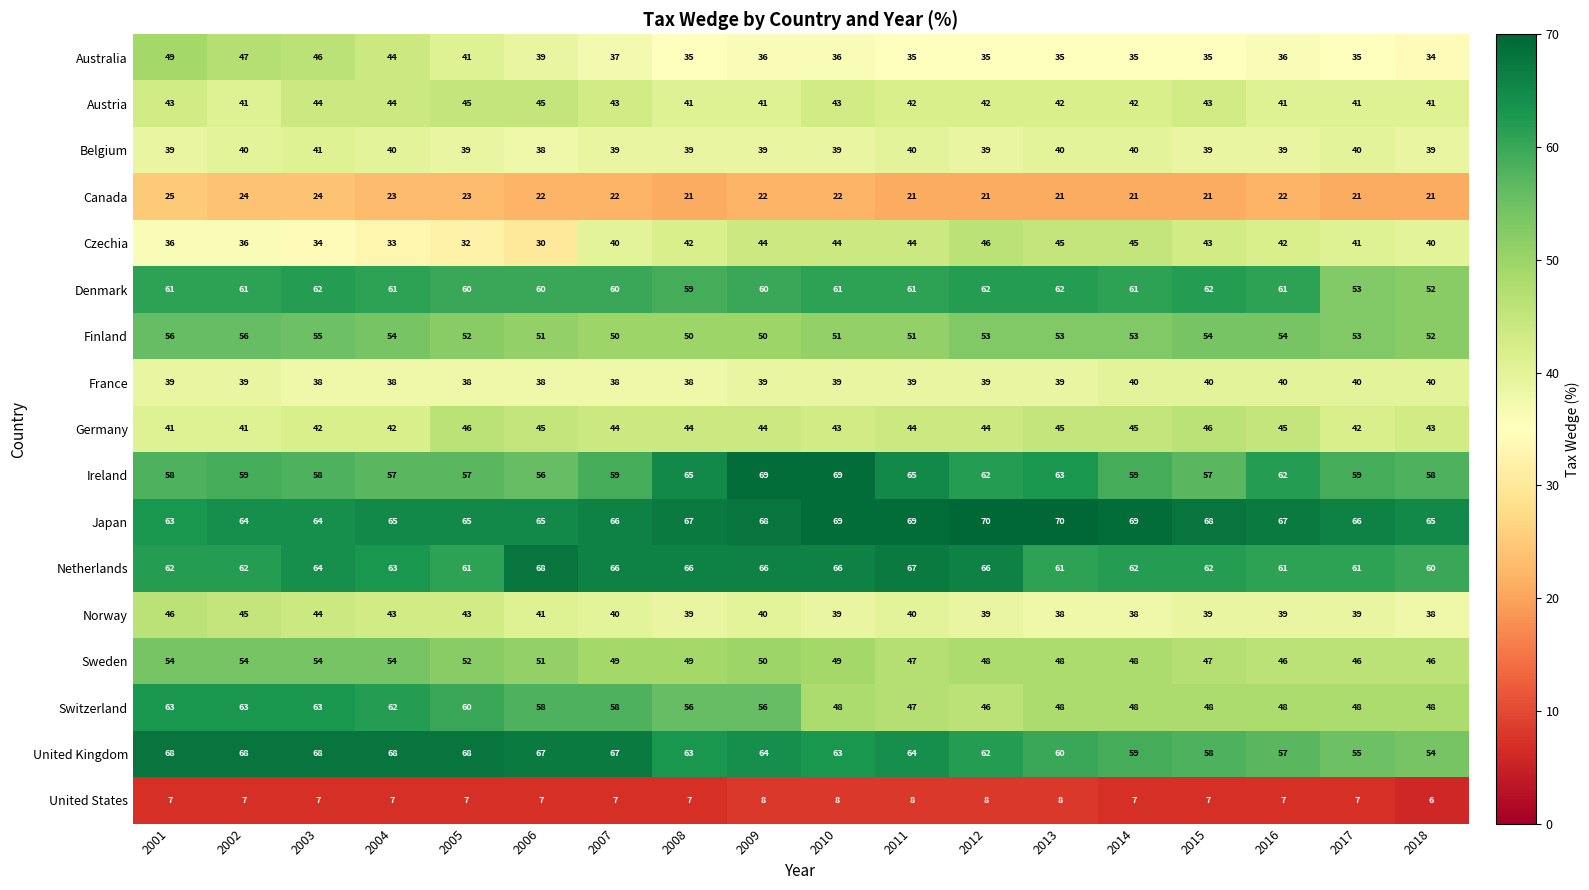

What is the lowest value of the Australia series?

34